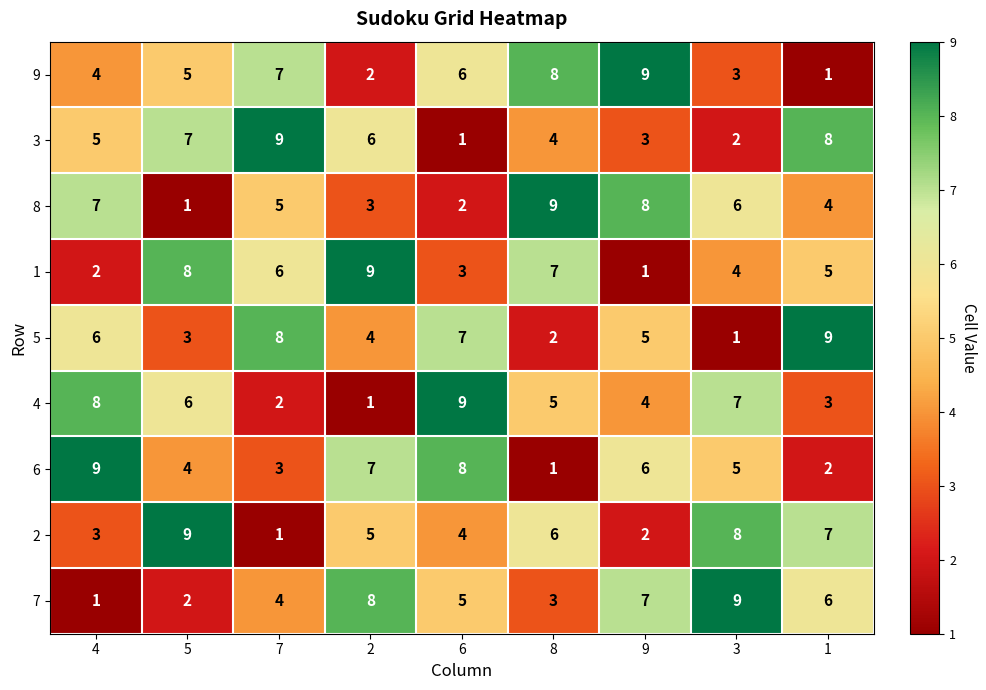

At how many categories does at least one series exceed 3?

9